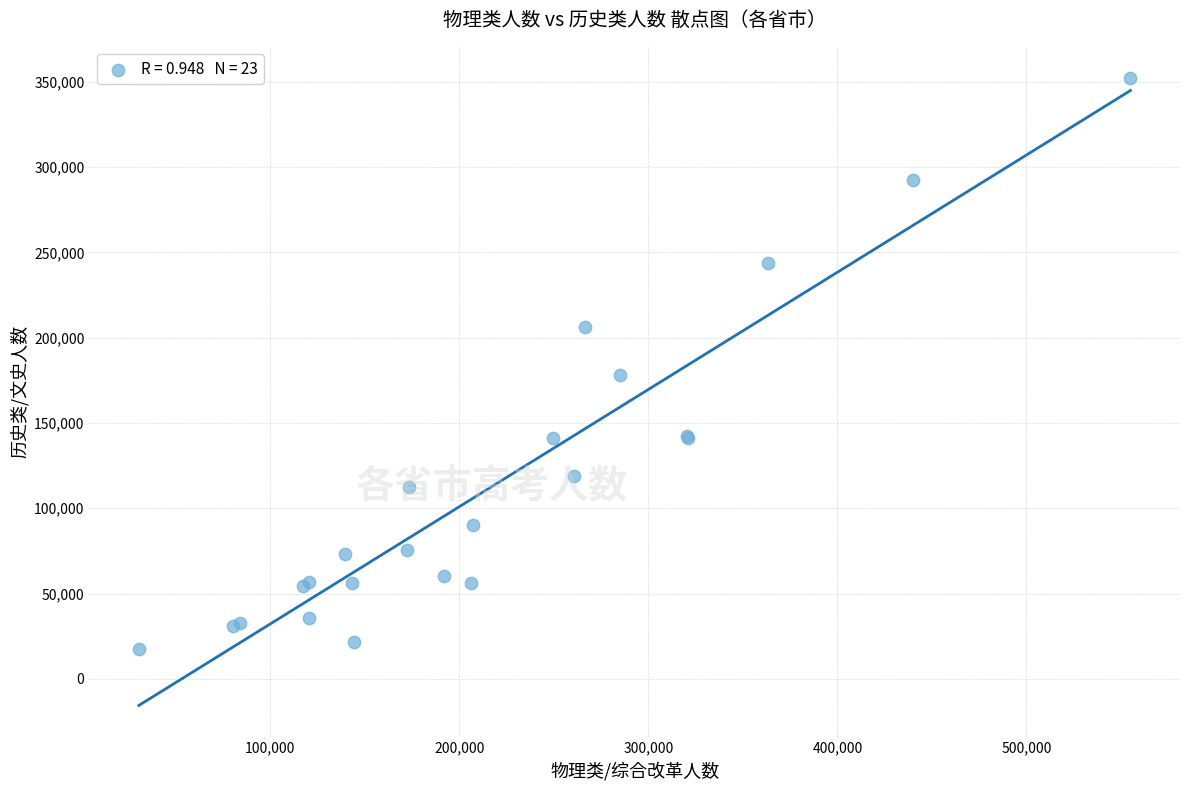

What Y value in the scatter plot is closest to 184693?

177978